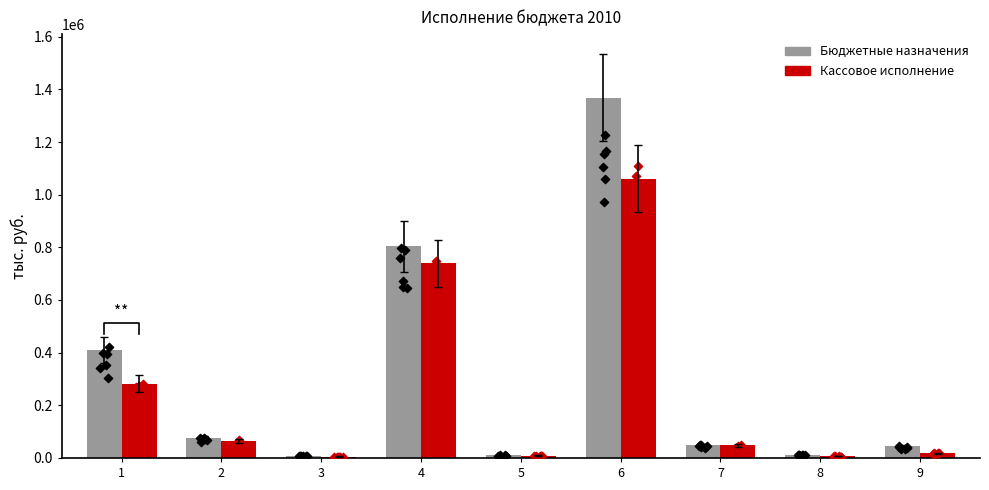

Which series contains the highest Y value?

Бюджетные назначения